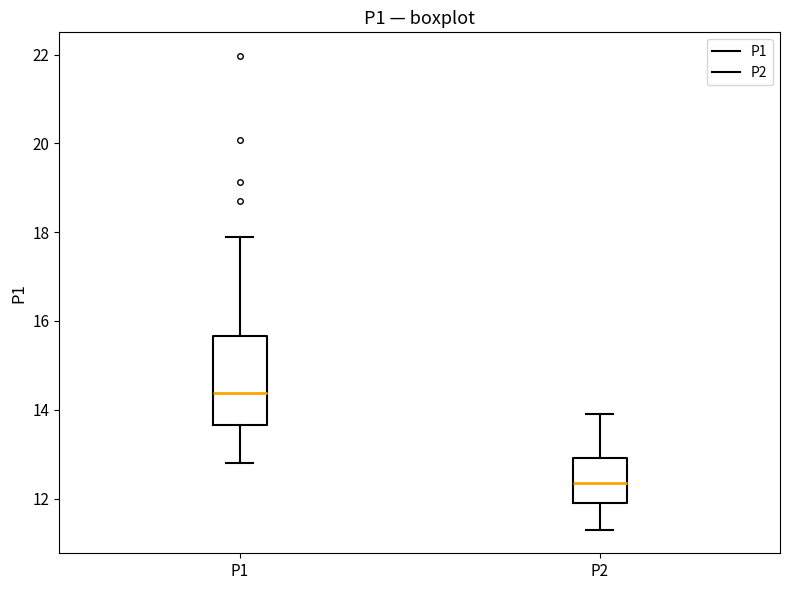

Which box's median line is the lowest?

P2